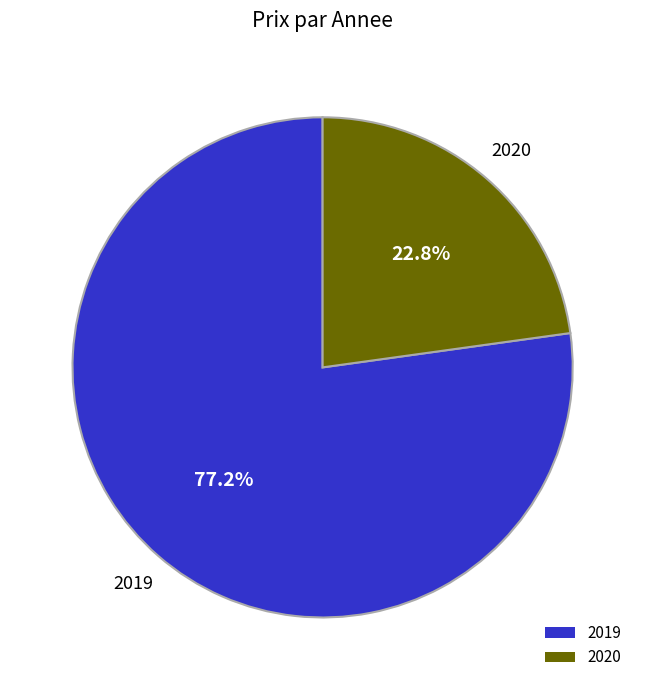

Approximately how many times larger is the value at 2019 compared to 2020?

3.4